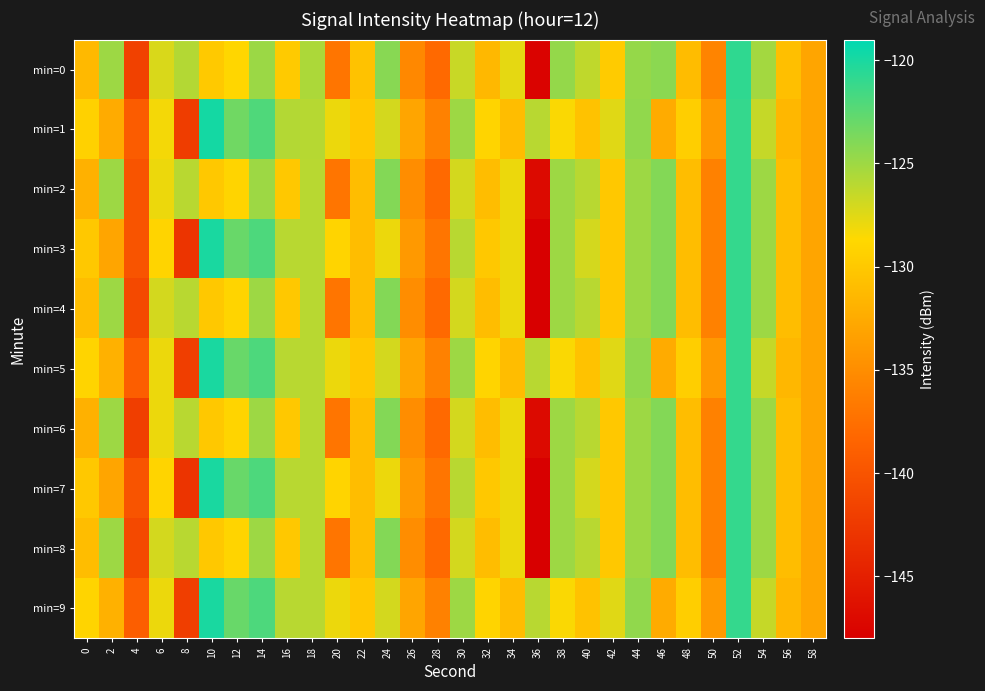

Between 30 and 6, which is larger?

30